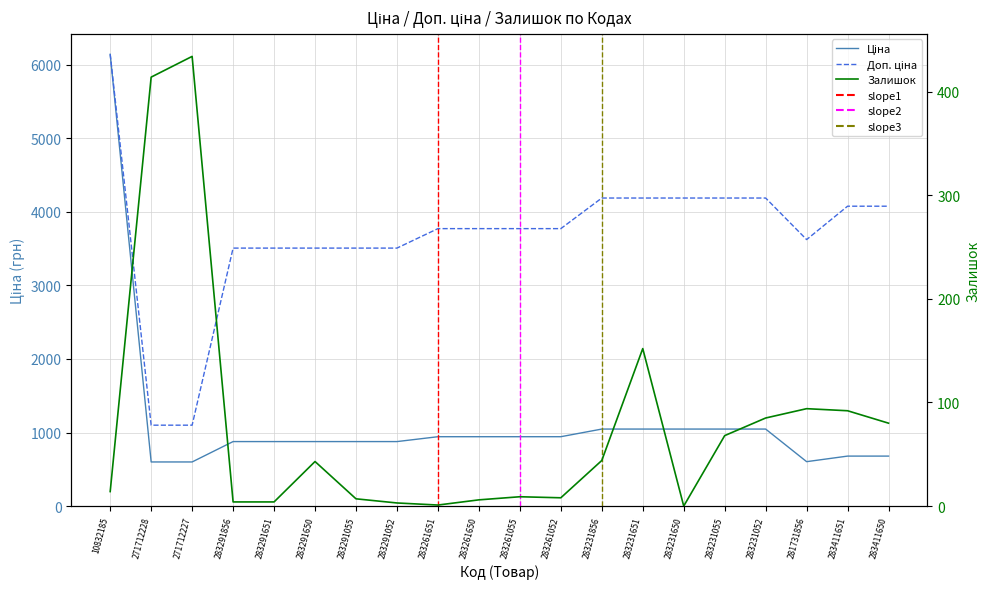

What is the label of the 13th point from the left?

283231856